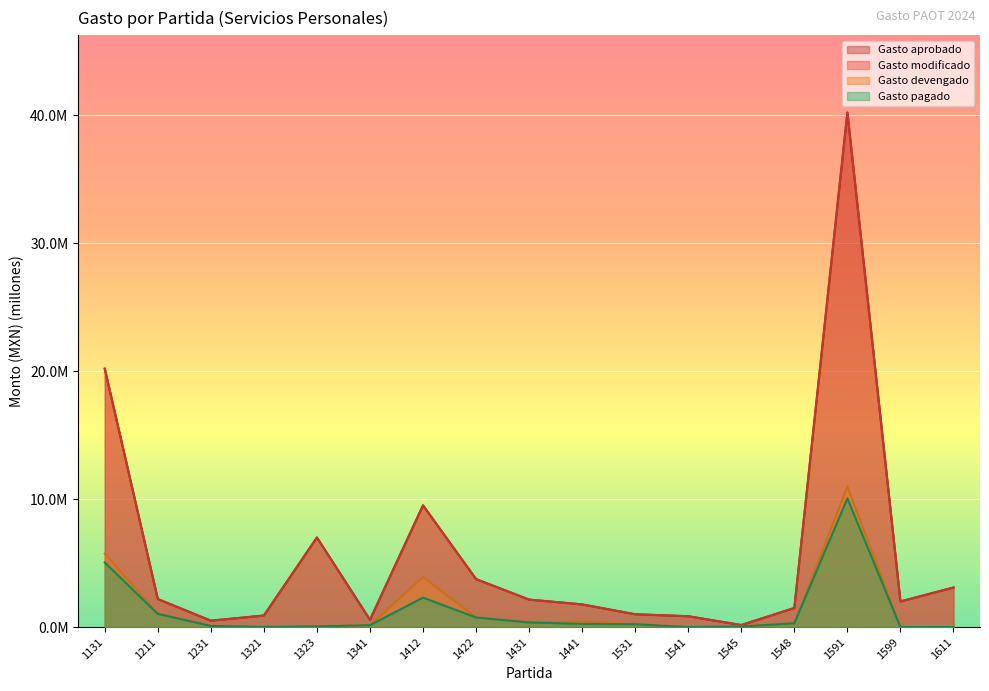

True or false: Gasto aprobado and Gasto devengado cross at least once.

False